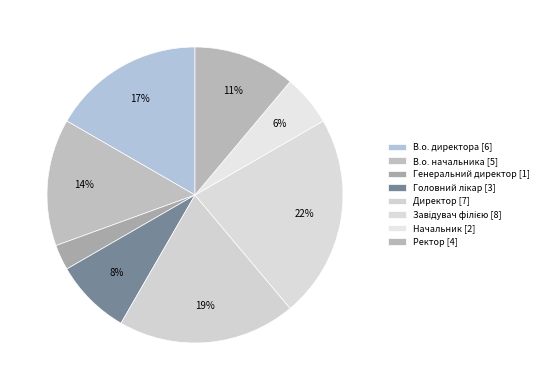

Do Головний лікар and В.о. директора together represent more than half of the pie?

No